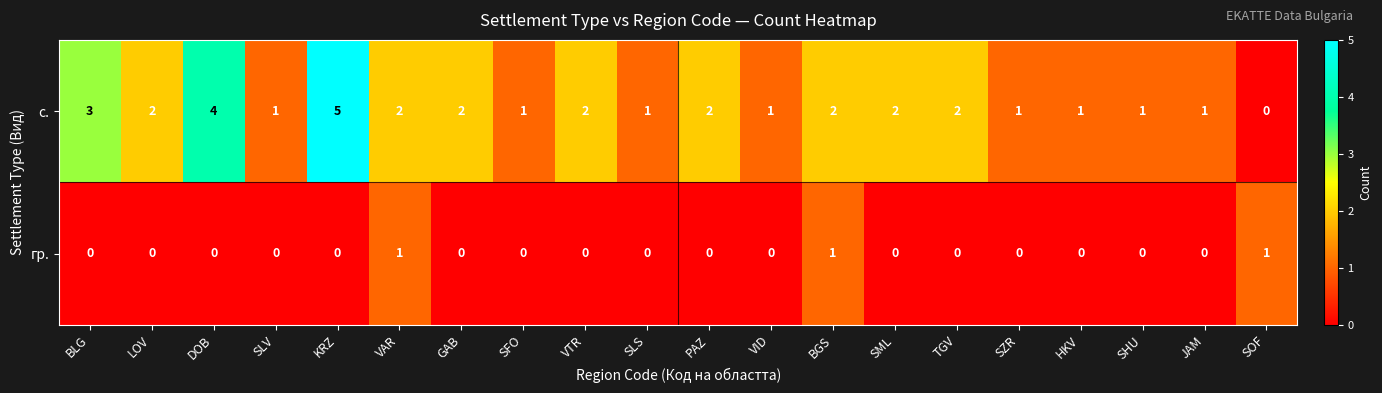

The value of гр. at SFO is 0. True or false?

True